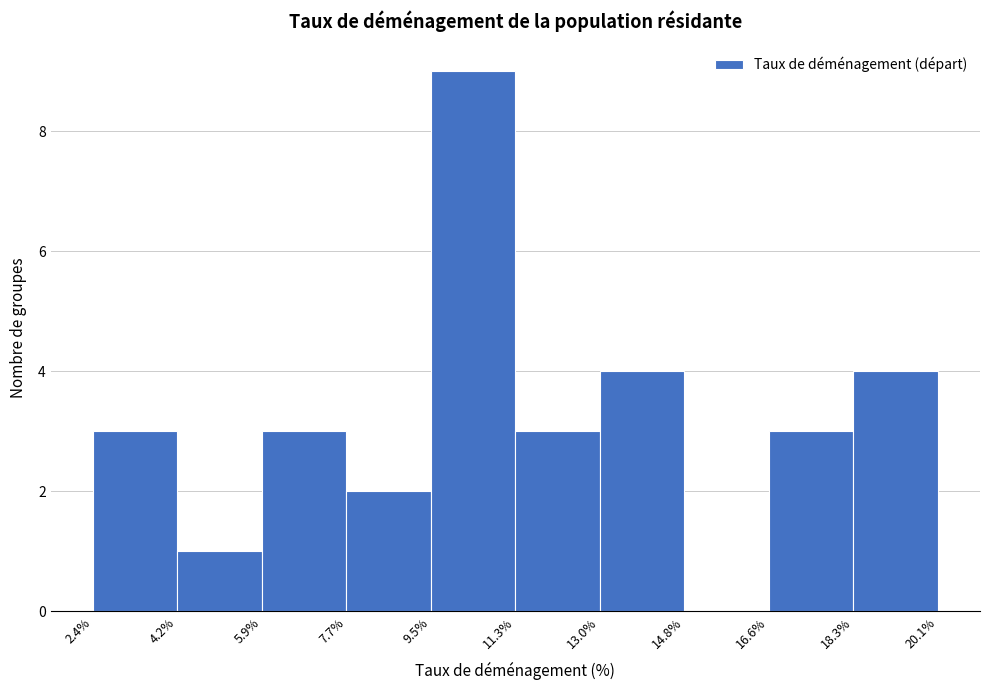

Reading left to right, transcribe this chart: for each bar, give the range it covers on the x-axis and its height. The values are not printed on the chart, so give them approximately, as read against the axis.

2.4% to 4.2%: 3
4.2% to 5.9%: 1
5.9% to 7.7%: 3
7.7% to 9.5%: 2
9.5% to 11.3%: 9
11.3% to 13.0%: 3
13.0% to 14.8%: 4
14.8% to 16.6%: 0
16.6% to 18.3%: 3
18.3% to 20.1%: 4